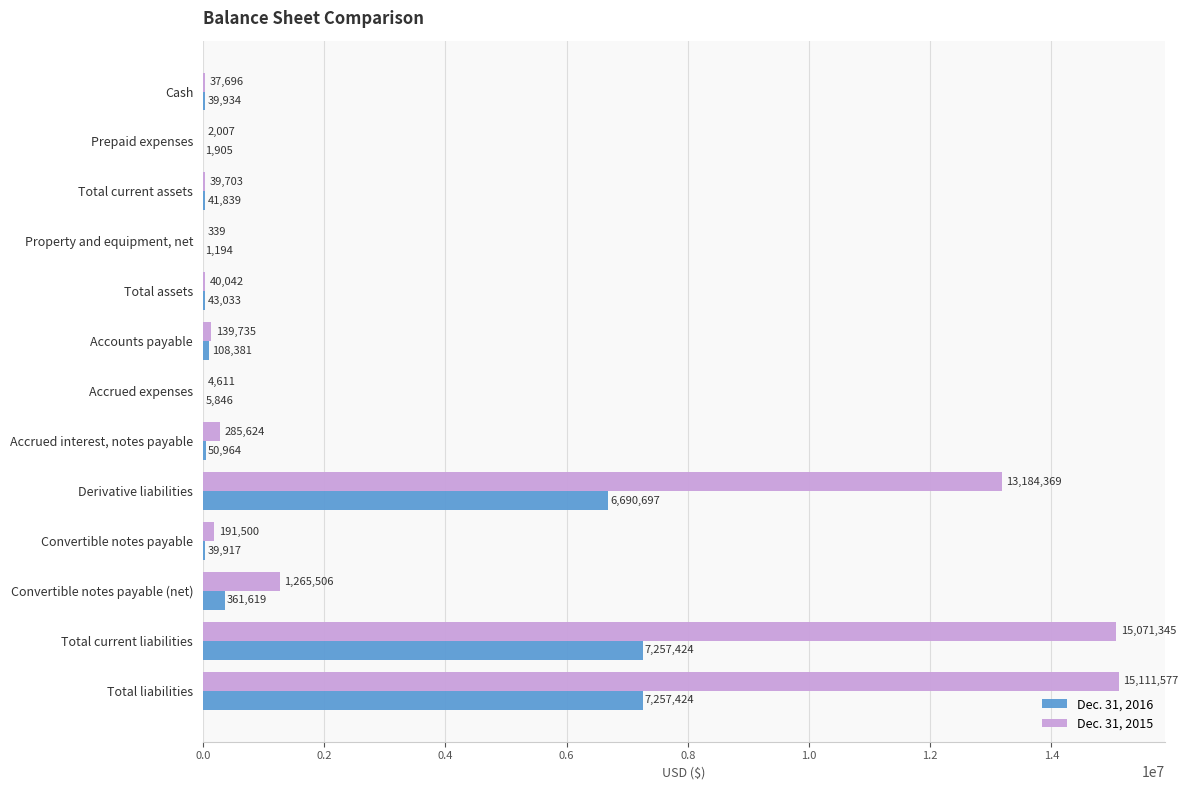

What is the sum of all Dec. 31, 2016 values?

21900177